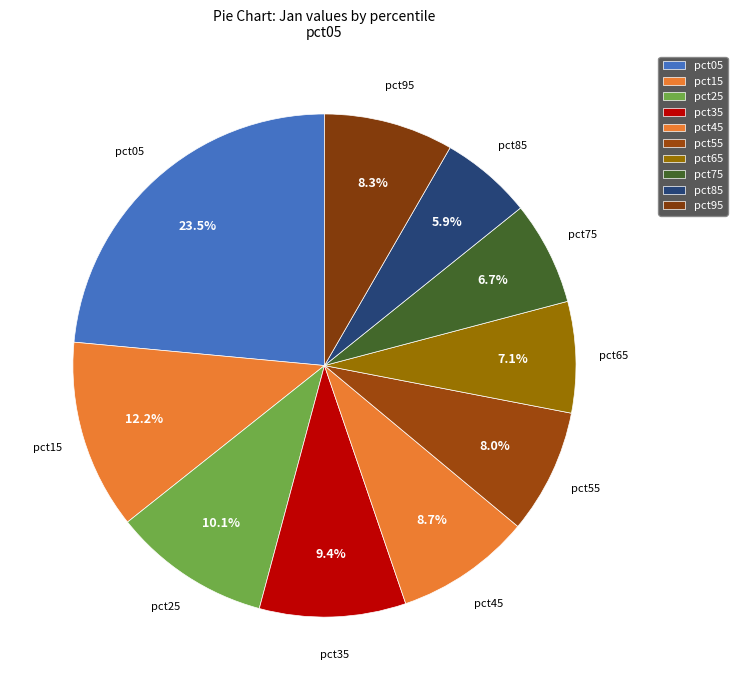

Count the number of slices in the pie.

10